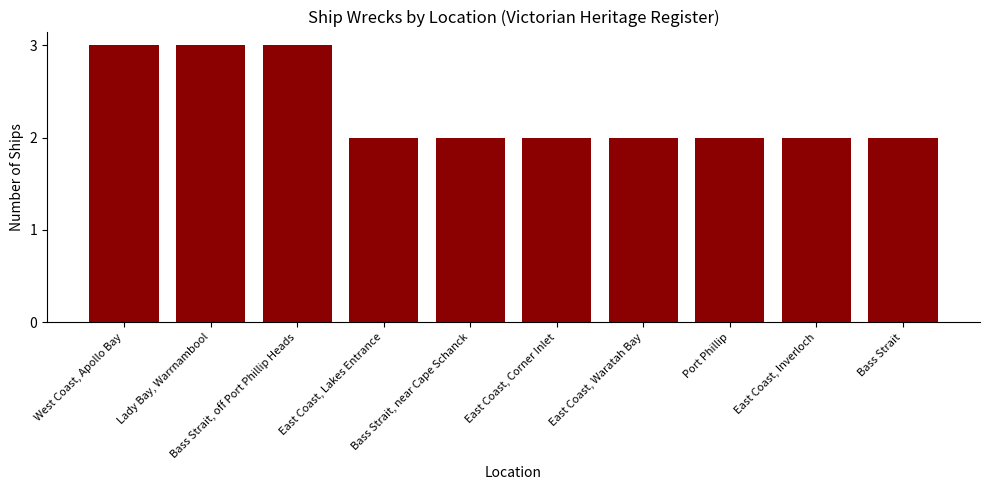

True or false: the data shows 2 at Lady Bay, Warrnambool.

False